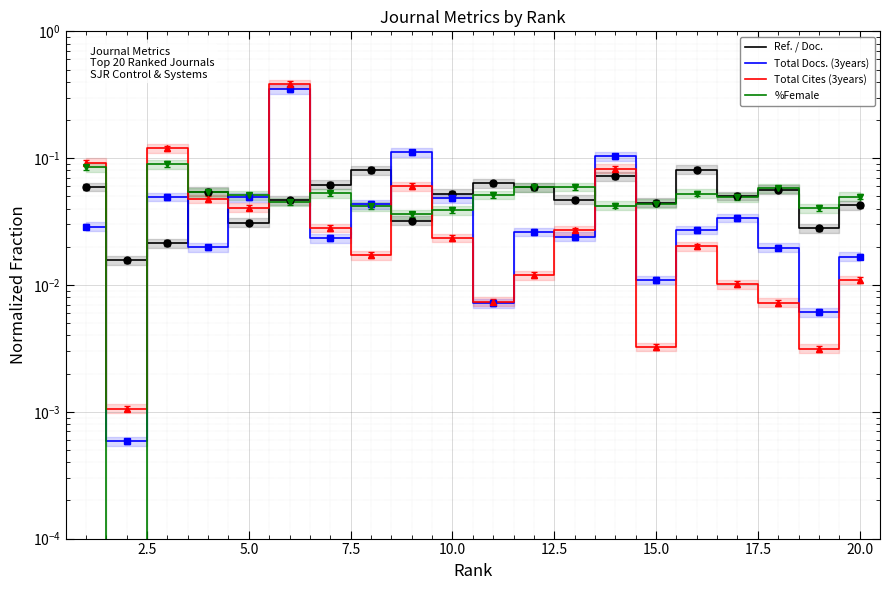

Reading left to right, what are all the values shown in this chart?

Ref. / Doc.: 0.1	0.0	0.0	0.1	0.0	0.0	0.1	0.1	0.0	0.1	0.1	0.1	0.0	0.1	0.0	0.1	0.1	0.1	0.0	0.0
Total Docs. (3years): 0.0	0.0	0.0	0.0	0.0	0.3	0.0	0.0	0.1	0.0	0.0	0.0	0.0	0.1	0.0	0.0	0.0	0.0	0.0	0.0
Total Cites (3years): 0.1	0.0	0.1	0.0	0.0	0.4	0.0	0.0	0.1	0.0	0.0	0.0	0.0	0.1	0.0	0.0	0.0	0.0	0.0	0.0
%Female: 0.1	0.0	0.1	0.1	0.1	0.0	0.1	0.0	0.0	0.0	0.1	0.1	0.1	0.0	0.0	0.1	0.0	0.1	0.0	0.0